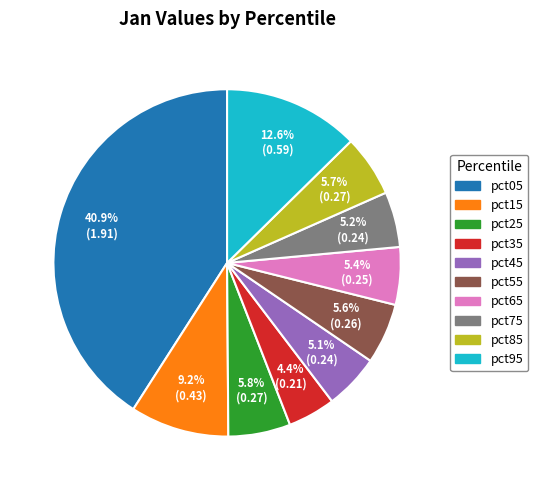

The pct15 slice represents 9% of the pie. True or false?

True